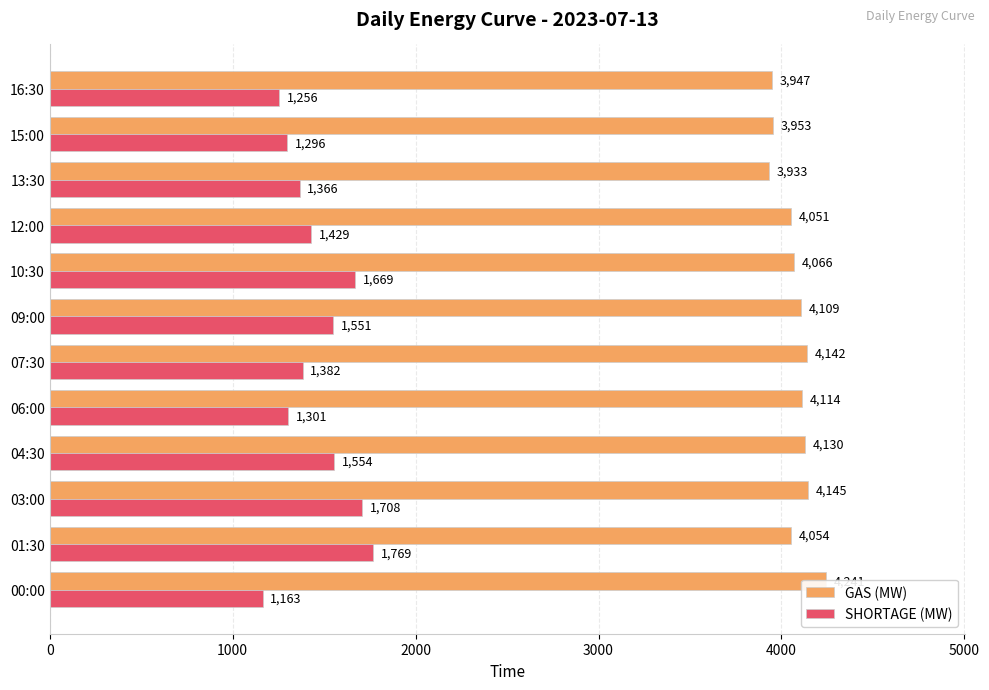

What are all the series names shown in the legend?

GAS (MW), SHORTAGE (MW)